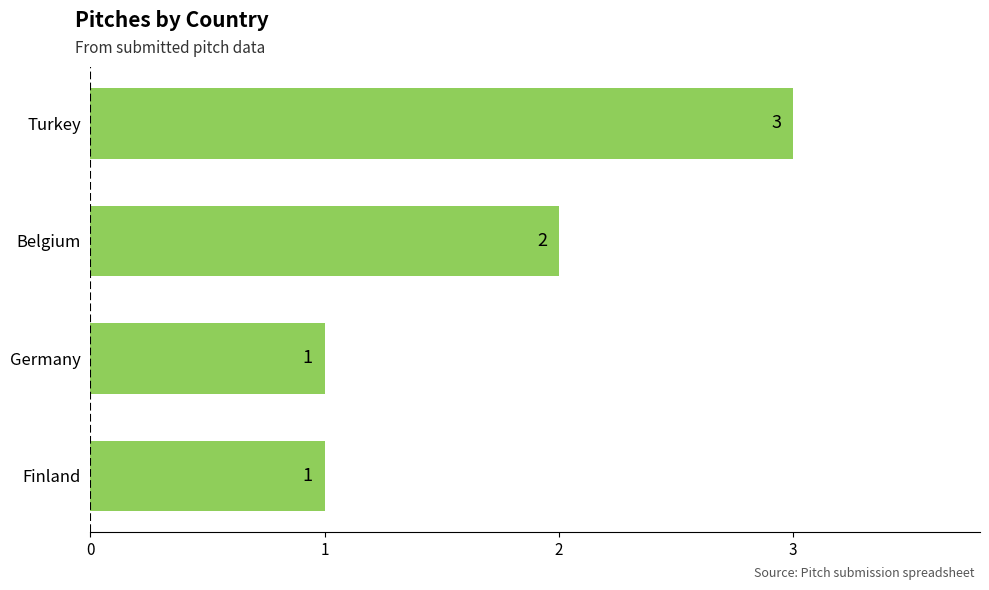

Reading bottom to top, extract all data points from this chart.

Finland=1	Germany=1	Belgium=2	Turkey=3